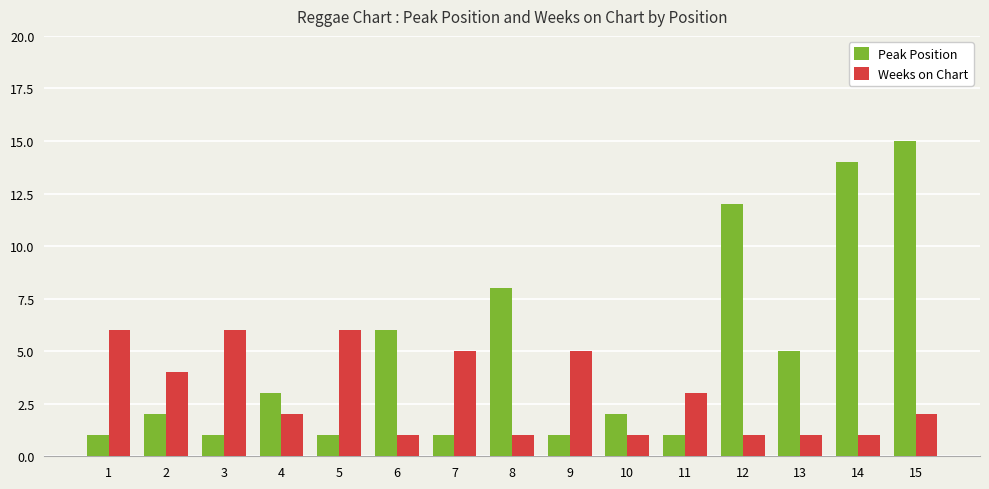

What is the difference between the second highest and second lowest values in the Peak Position series?

13